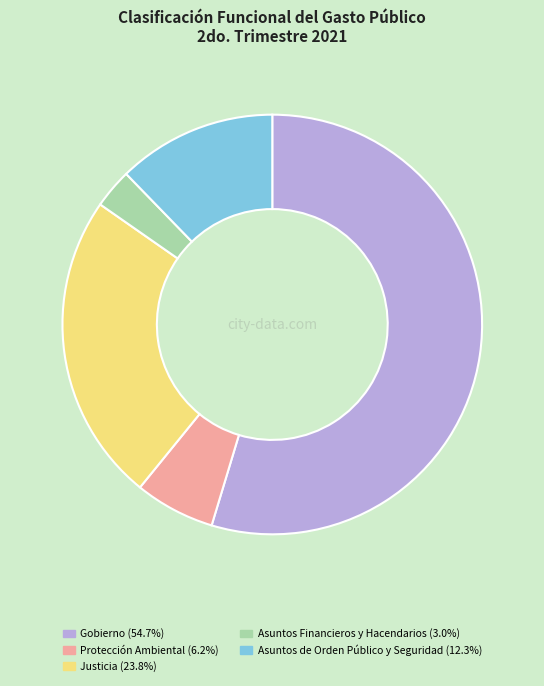

Does Justicia (23.8%) represent more than half of the total?

No